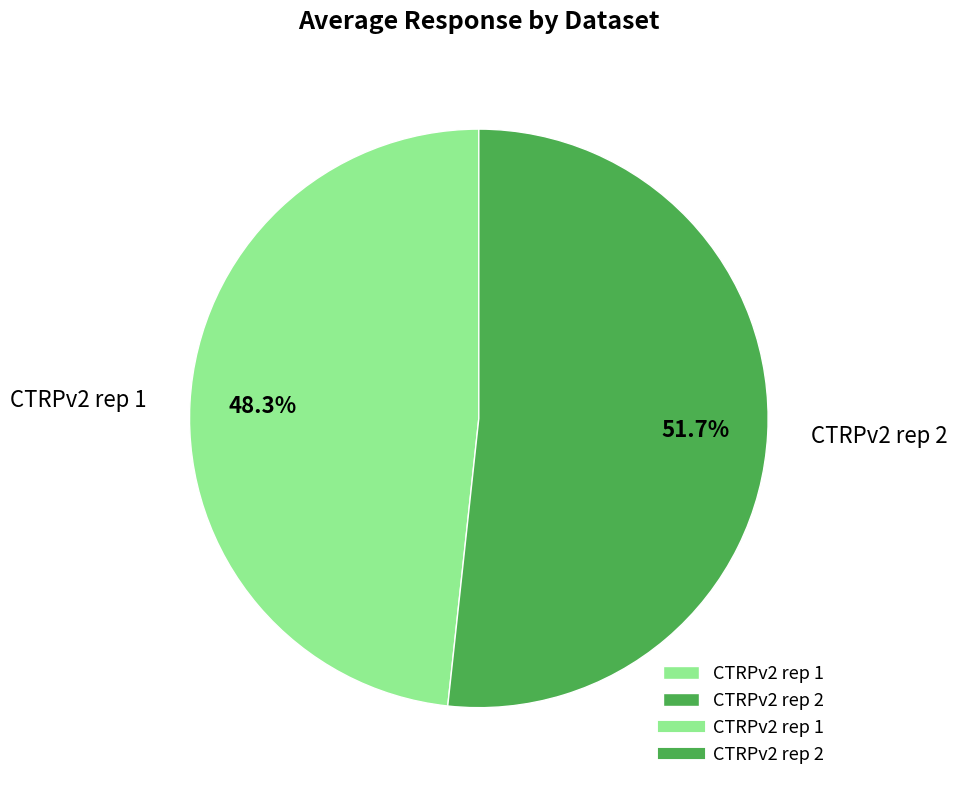

Between CTRPv2 rep 2 and CTRPv2 rep 1, which is larger?

CTRPv2 rep 2